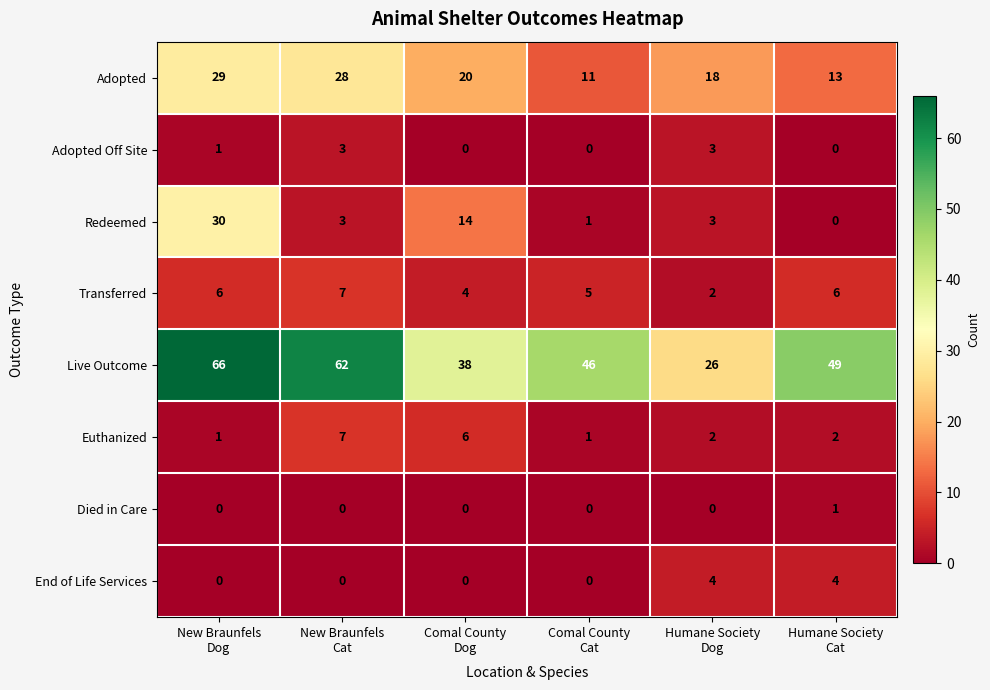

What is the average value of the Live Outcome series?

48